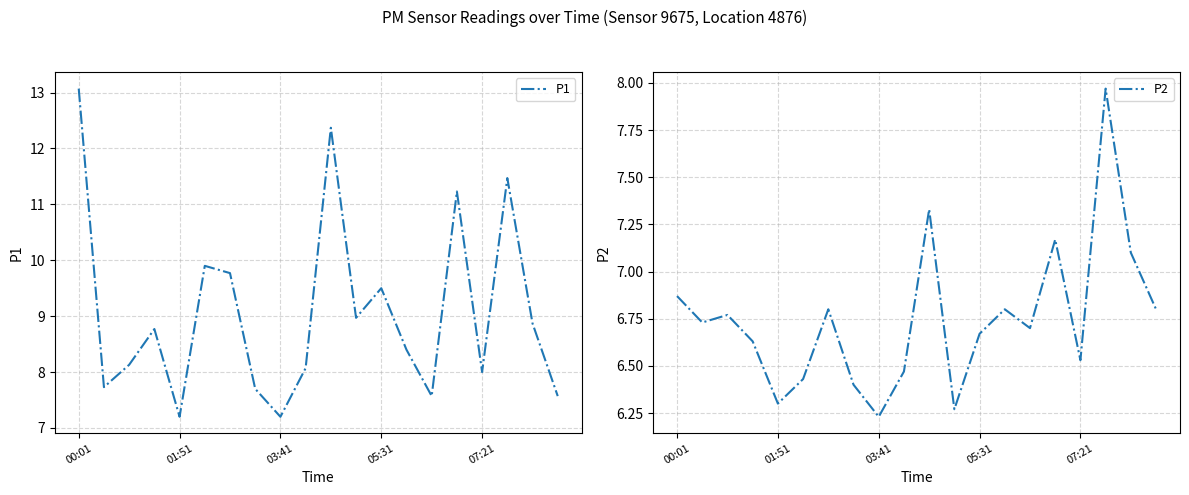

Which category has the highest value in the P1 series?

00:01